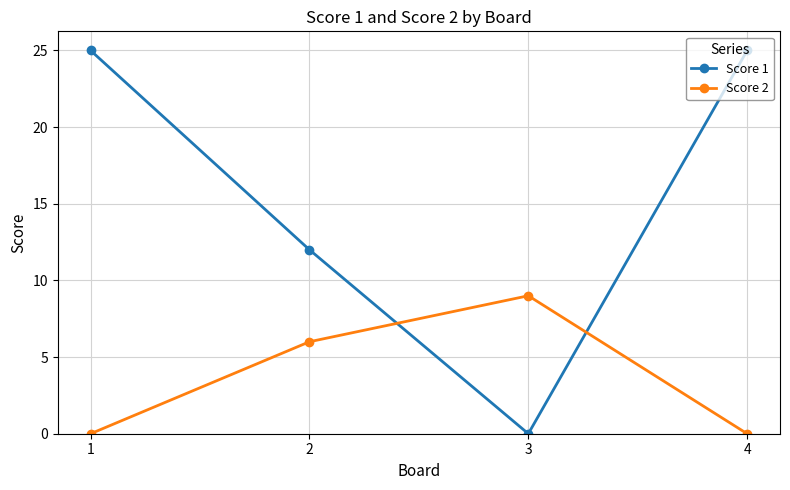

Rank the series by their maximum value, from lowest to highest.

Score 2, Score 1